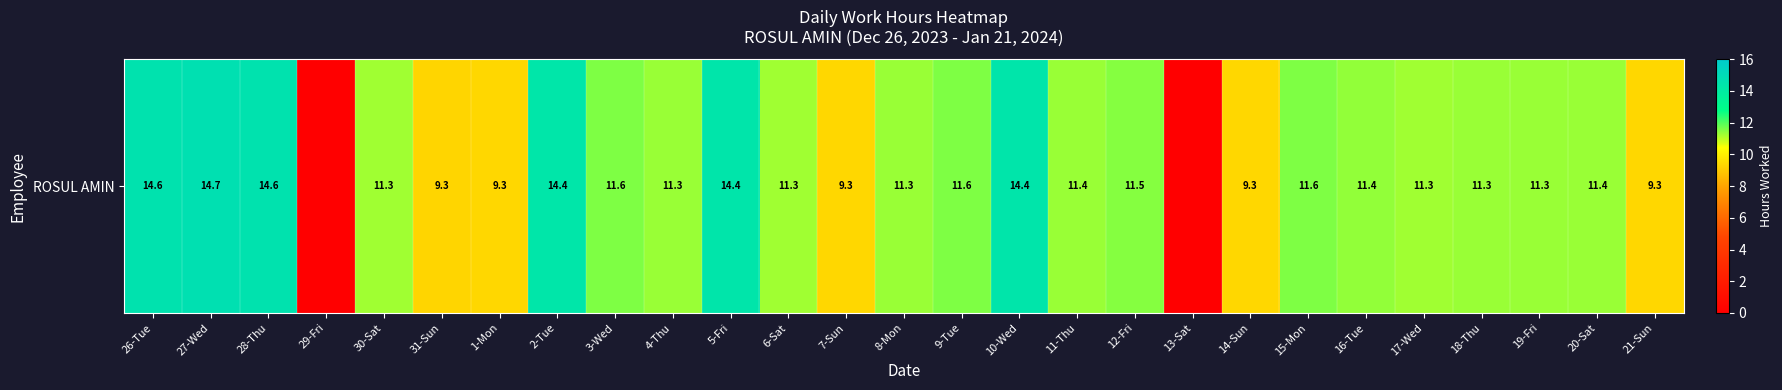

Which label corresponds to the largest value in the chart?

27-Wed